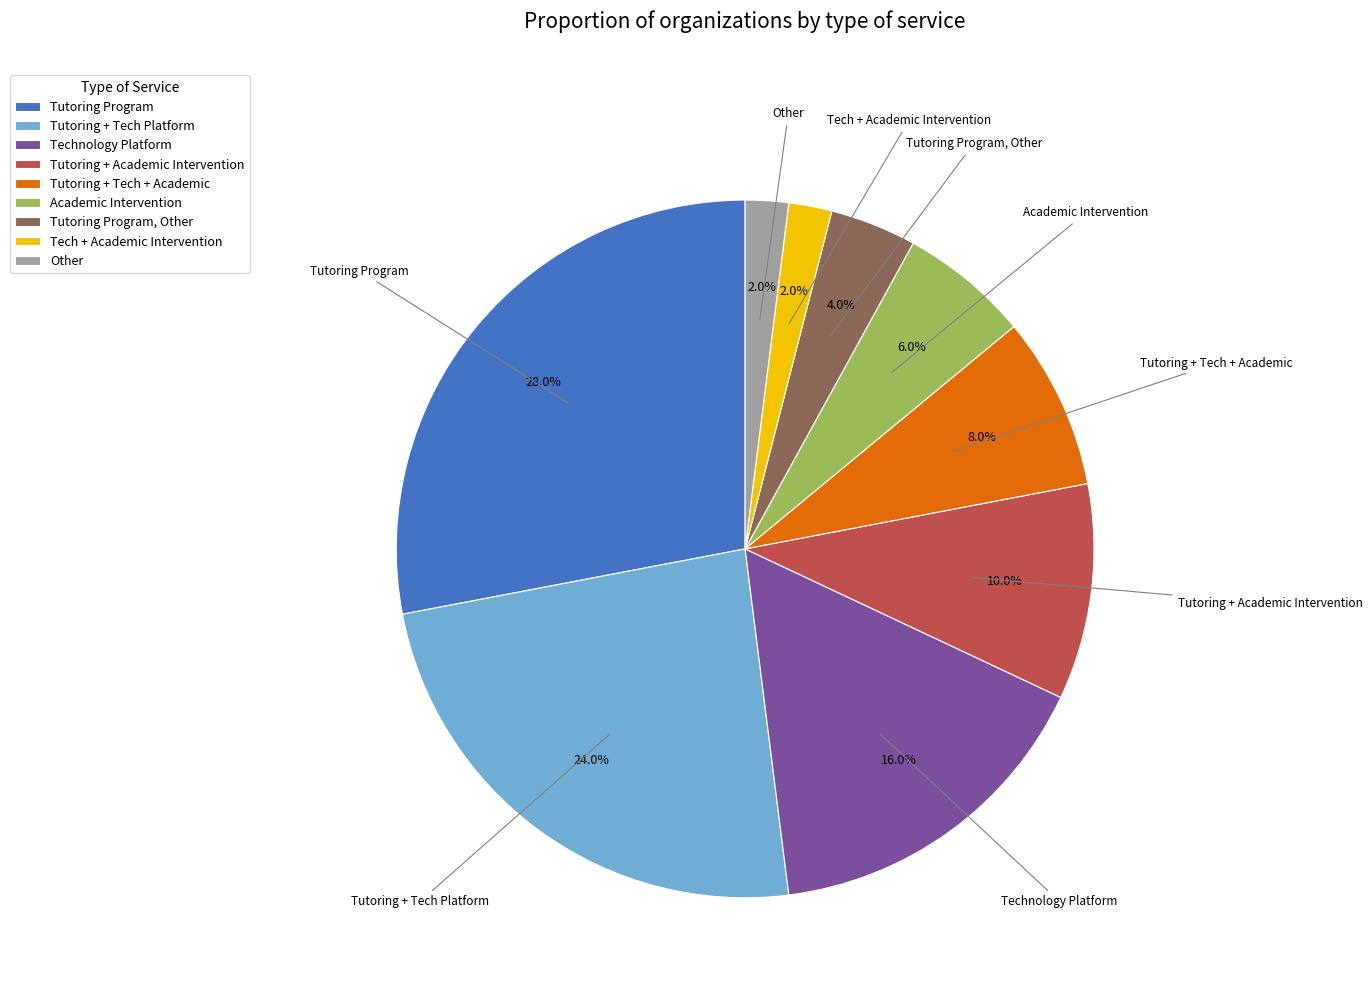

To the nearest percent, what percentage of the pie is Other?

2%